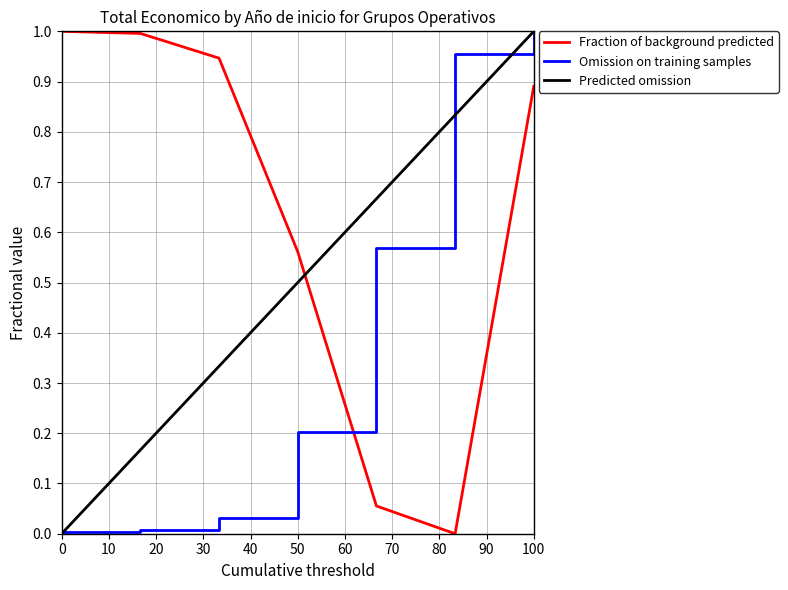

Rank the series by their average value, from lowest to highest.

Omission on training samples, Predicted omission, Fraction of background predicted